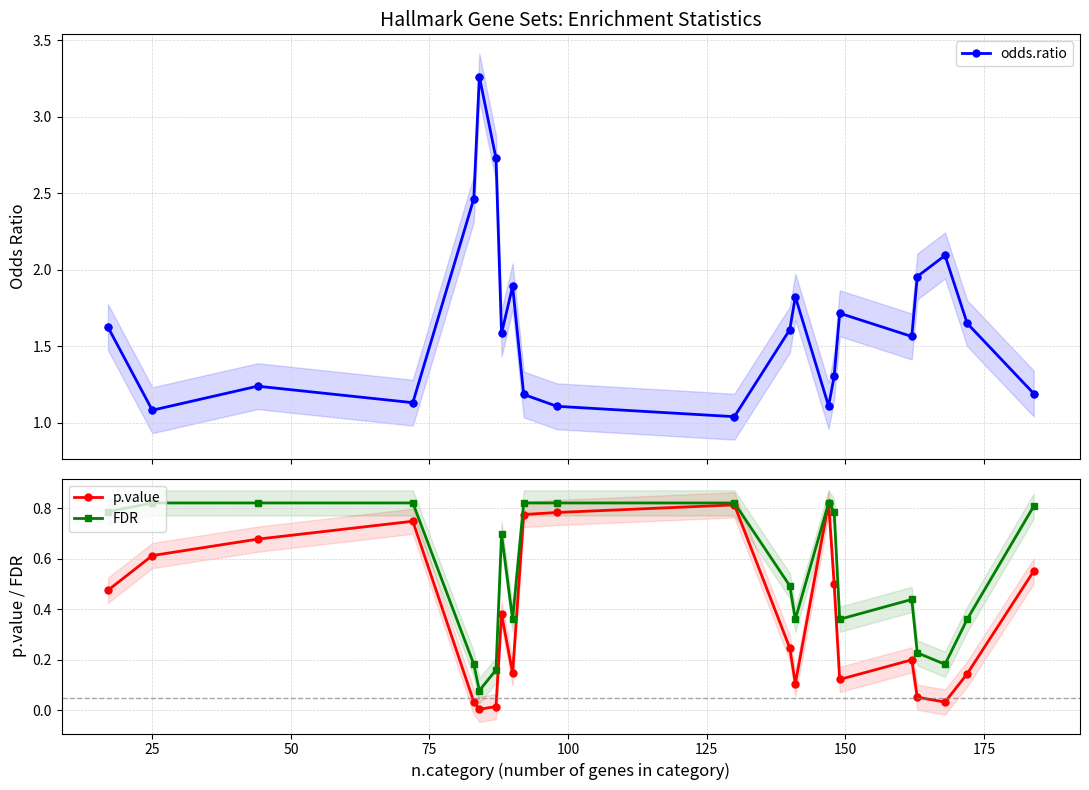

Which series has the largest total across all categories?

odds.ratio